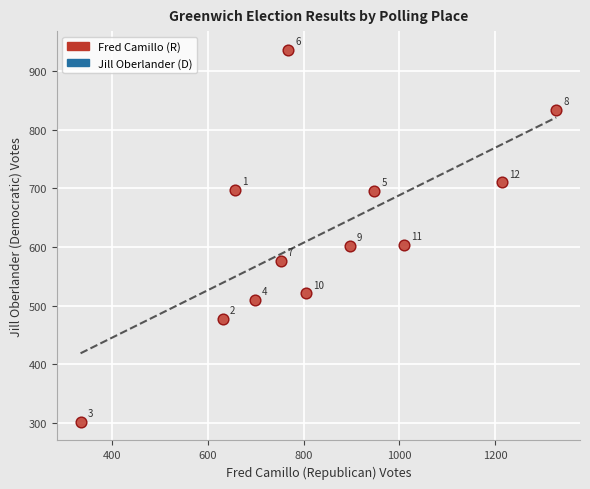

What is the range of Y values (max minus min)?

634